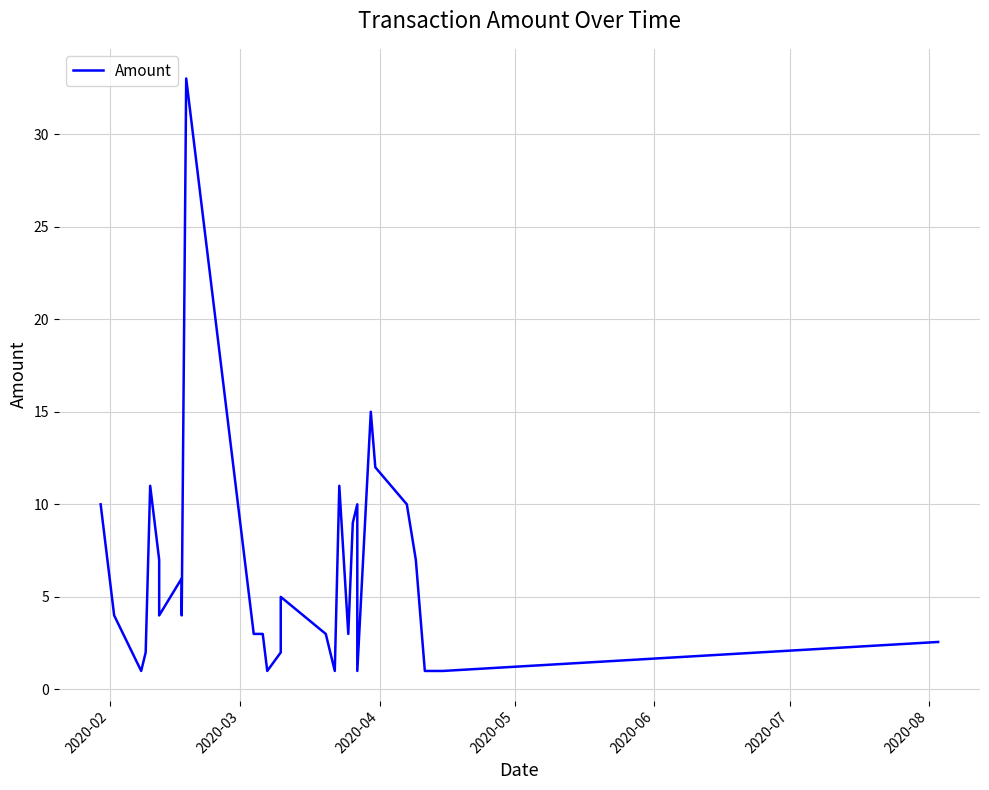

Which label corresponds to the smallest value in the chart?

2020-05